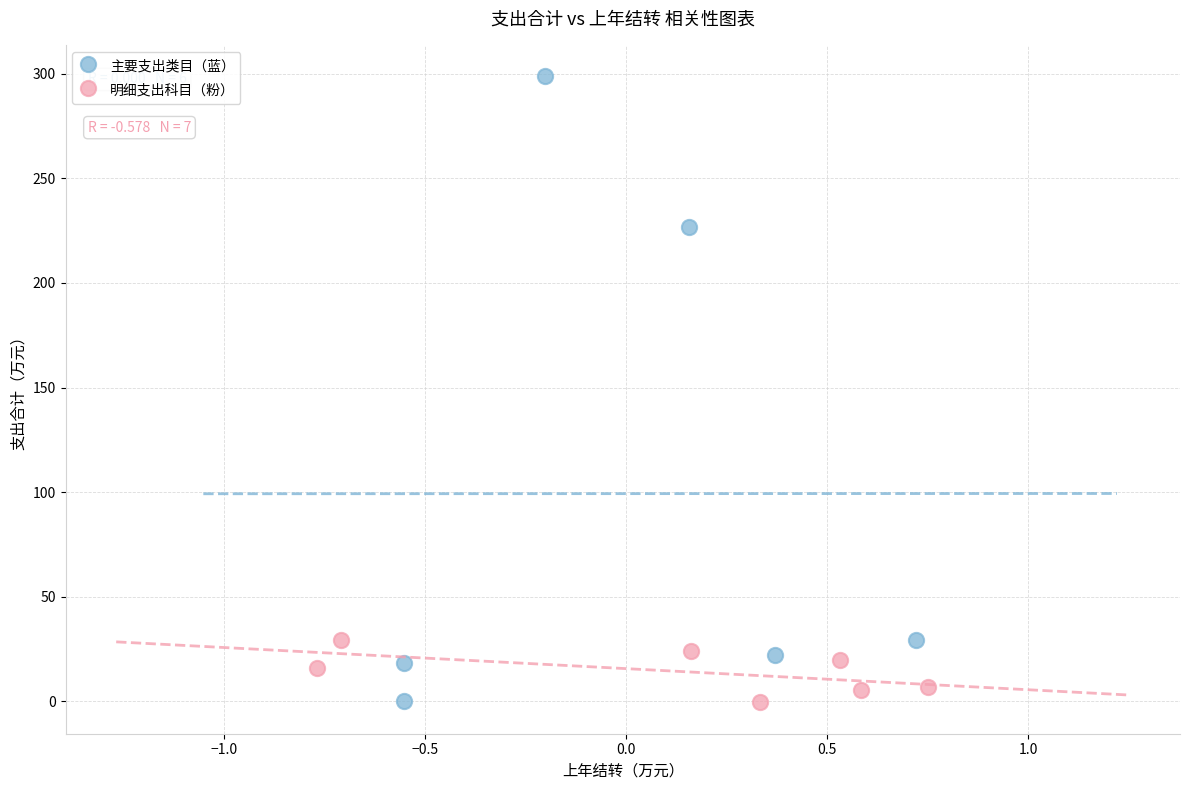

What are all the series names shown in the legend?

主要支出类目（蓝）, 明细支出科目（粉）